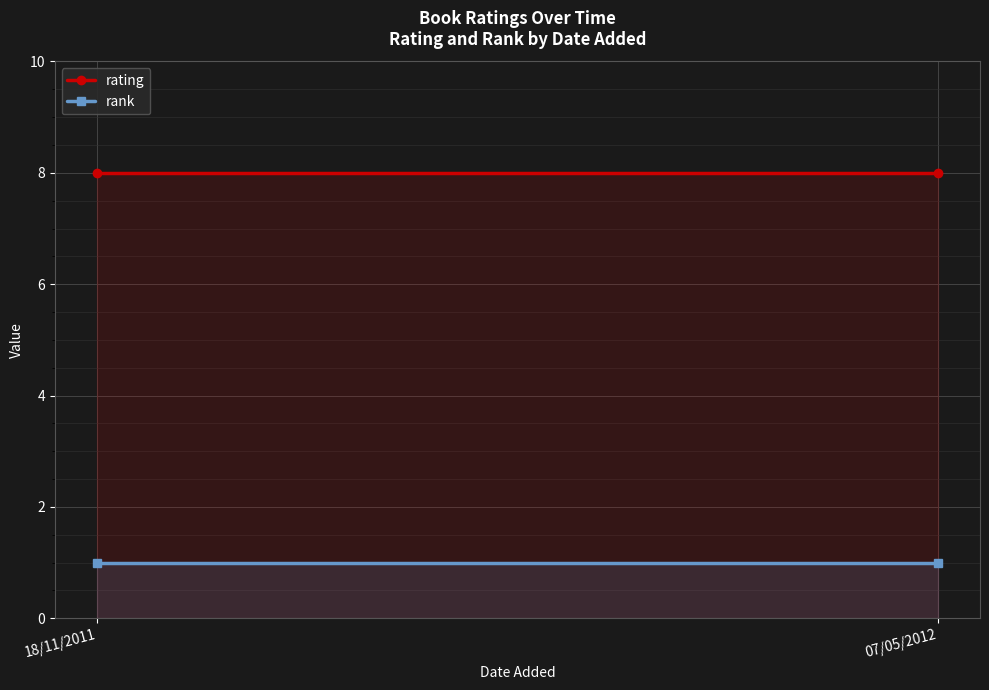

Is it true that rating equals 8 at 18/11/2011?

True